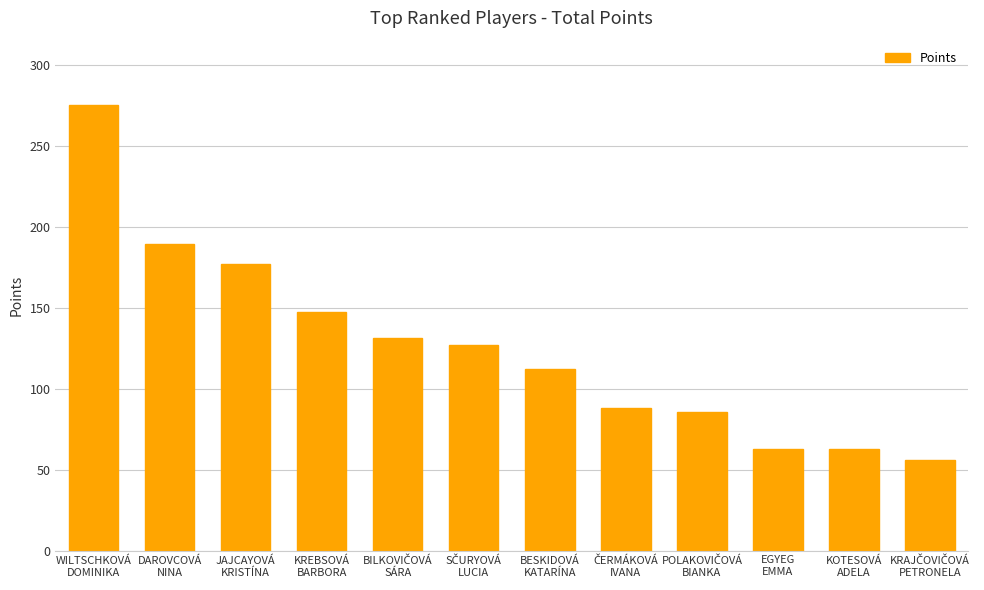

Reading left to right, list all the values displayed in this chart.

274.9	189.0	176.9	147.4	131.5	126.9	112.2	88.2	85.5	62.5	62.5	55.8